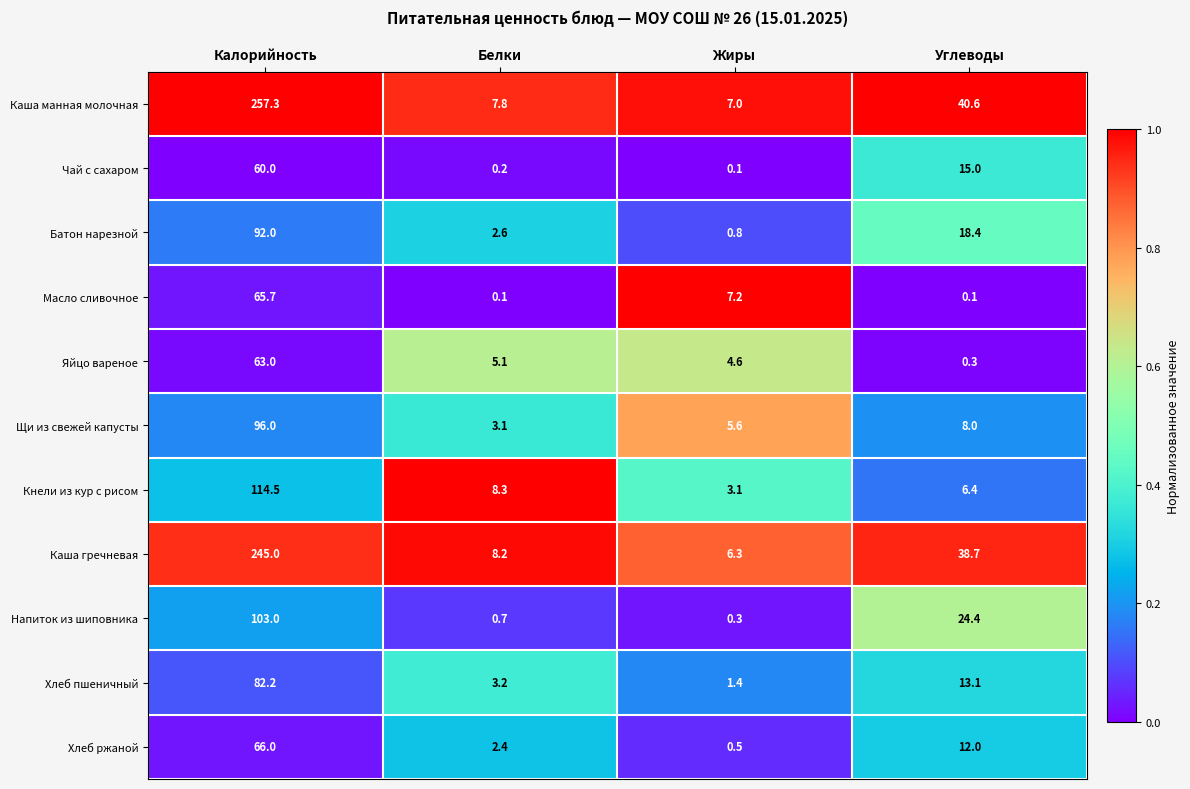

Is it true that Напиток из шиповника equals 1.2 at Белки?

False